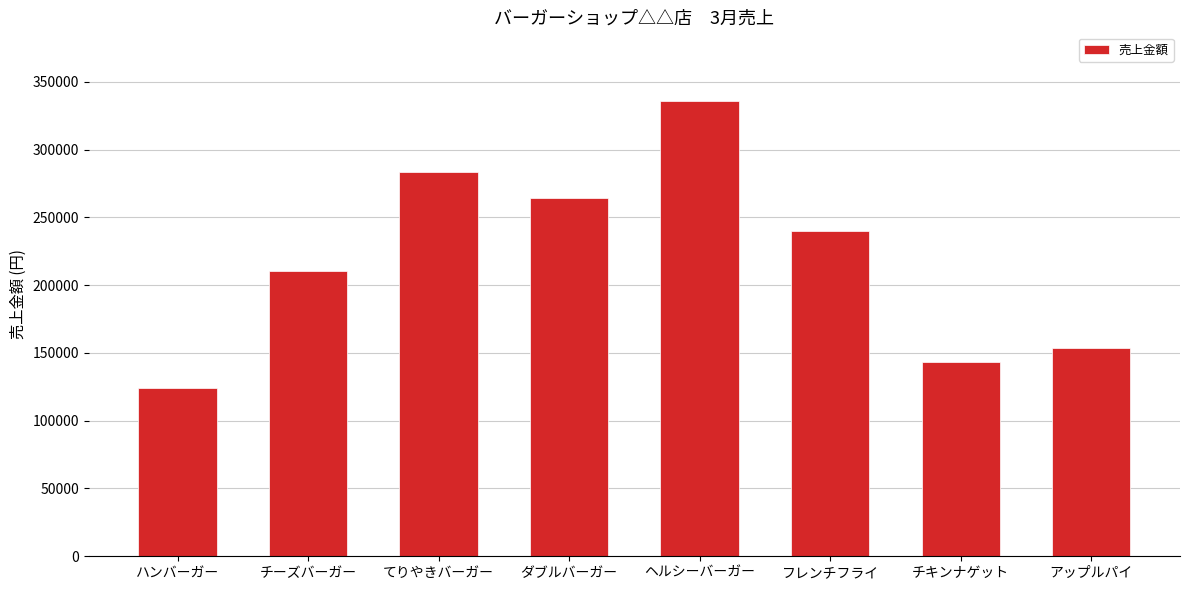

What value does the data have at アップルパイ, to the nearest 10?

153480